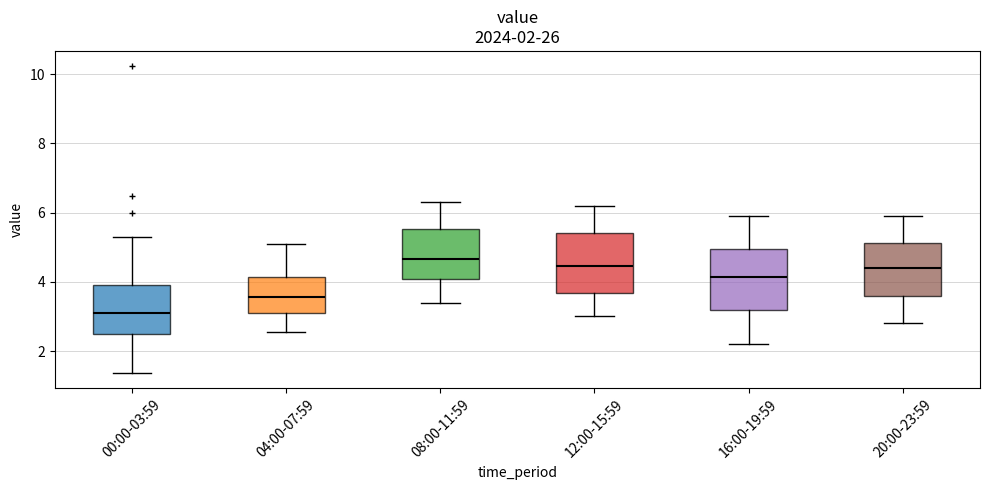

Which box's median line is the highest?

08:00-11:59